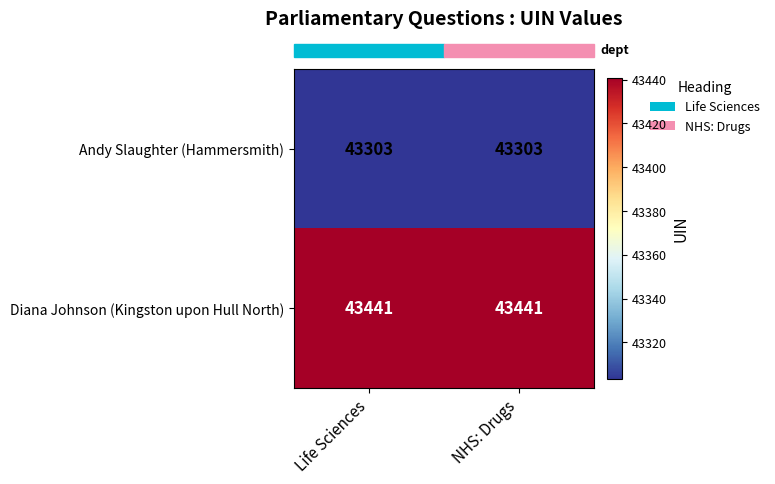

Rank the series at NHS: Drugs from highest to lowest value.

Diana Johnson (Kingston upon Hull North), Andy Slaughter (Hammersmith)